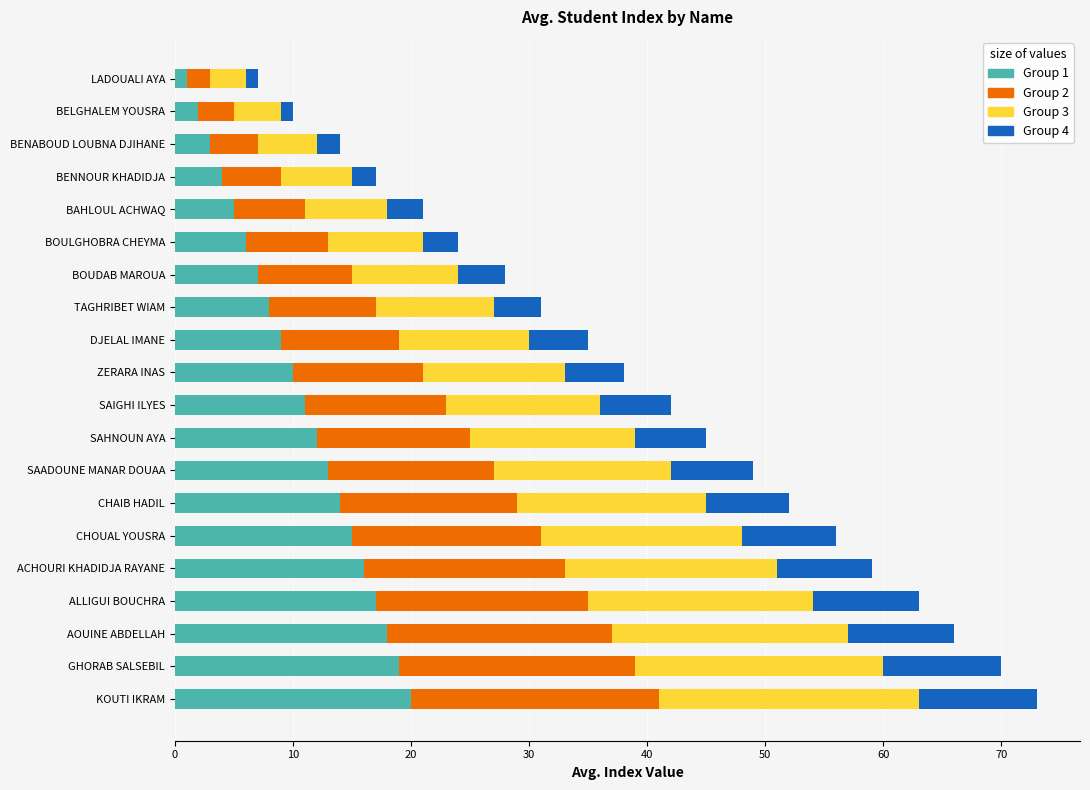

The value of Group 1 at BOULGHOBRA CHEYMA is 6. True or false?

True